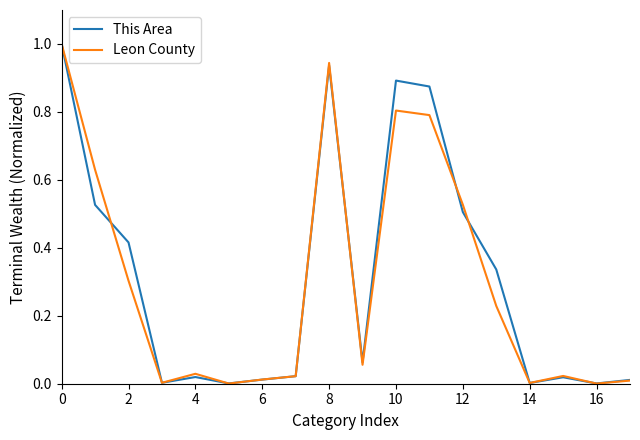

How many interior local peaks does the This Area series have?

4